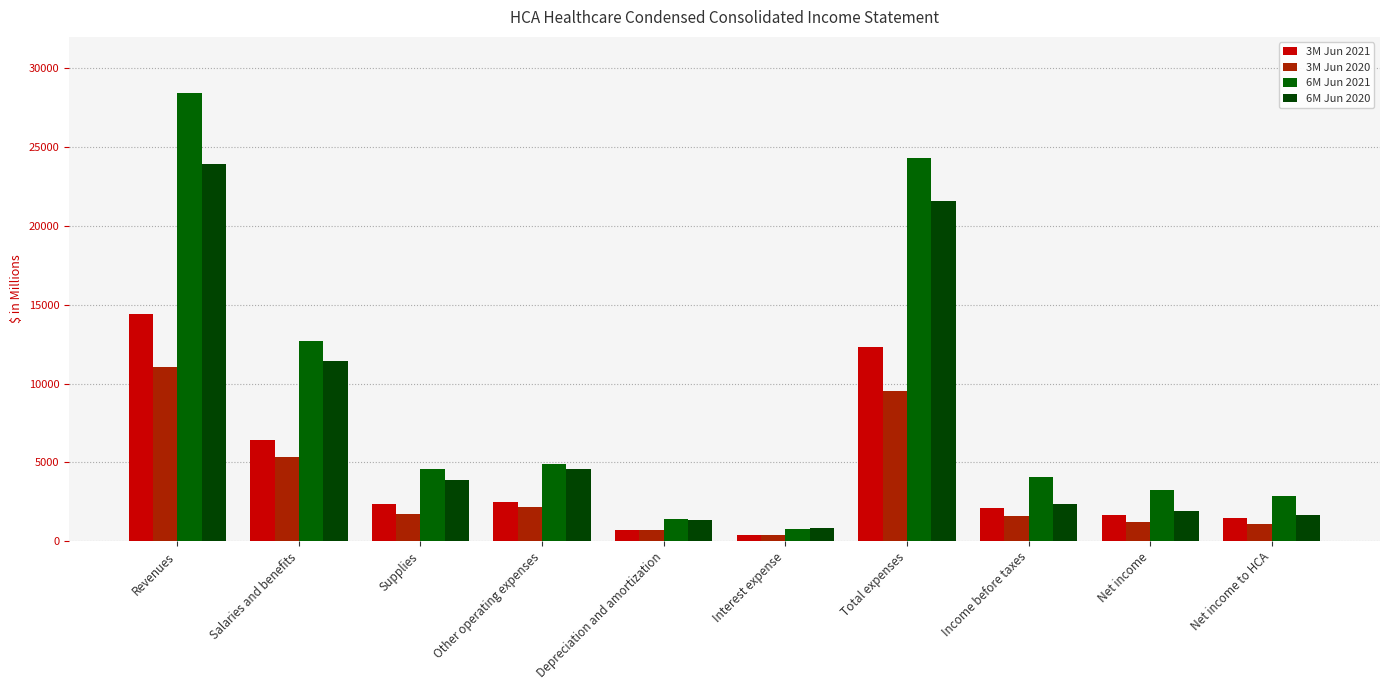

Does the chart contain any negative values?

No